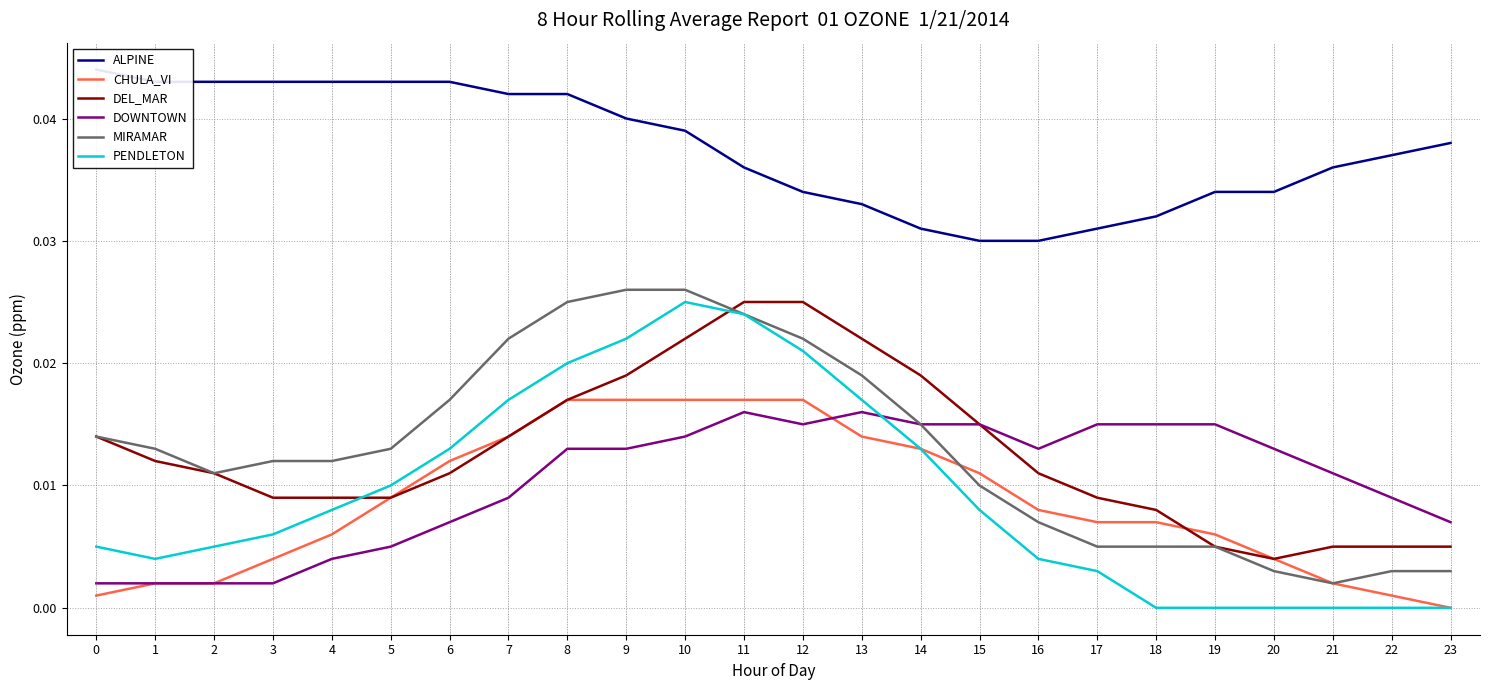

Which series has the largest total across all categories?

ALPINE